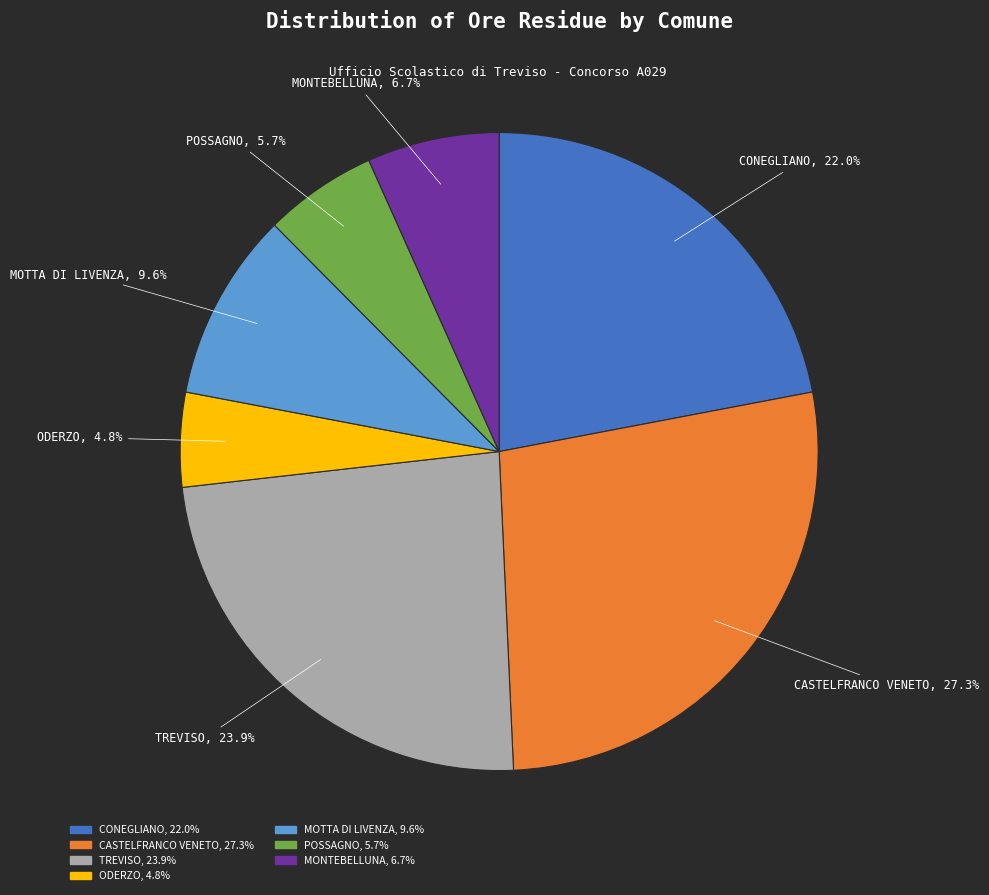

Does any single category account for the majority?

No